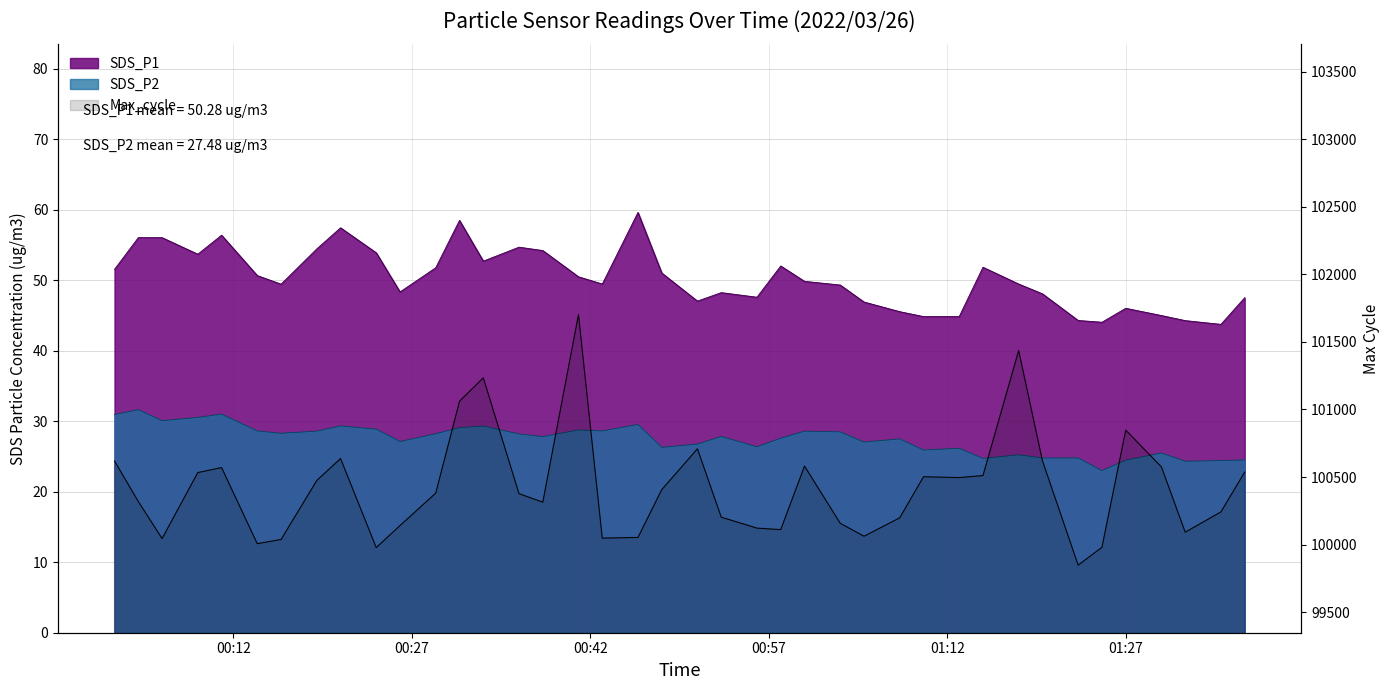

What is the difference between the maximum and second lowest values in the SDS_P2 series?

7.3